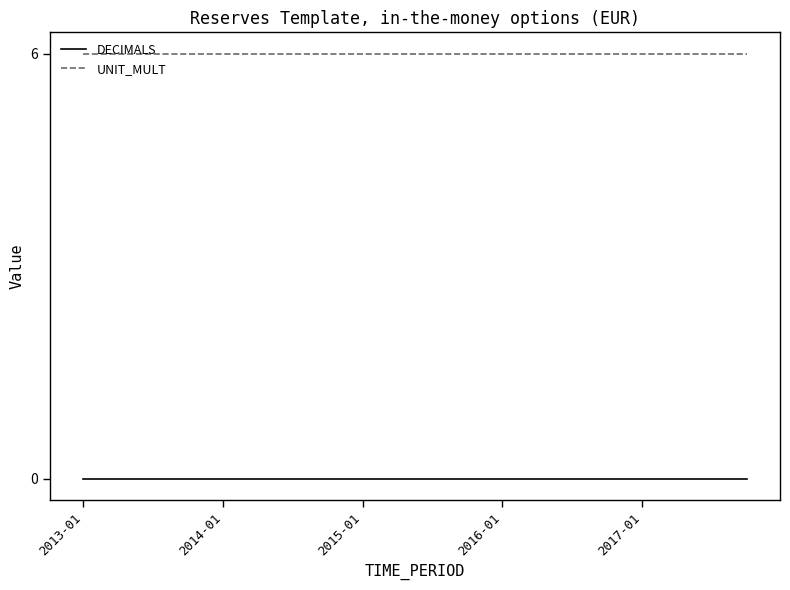

What is the greatest value displayed?

6